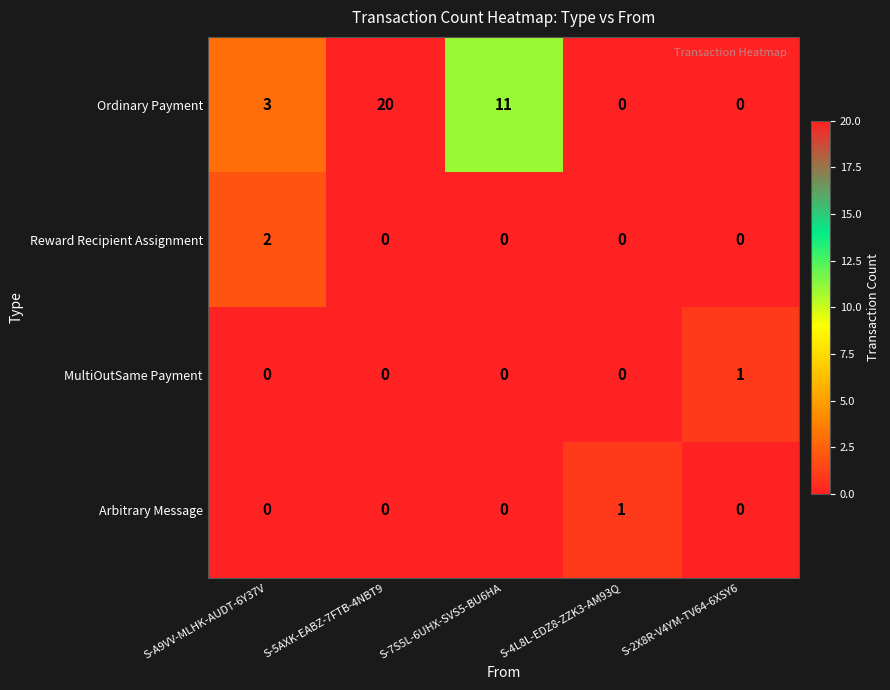

Between S-A9VV-MLHK-AUDT-6Y37V and S-2X8R-V4YM-TV64-6XSY6, which series saw the biggest shift?

Ordinary Payment